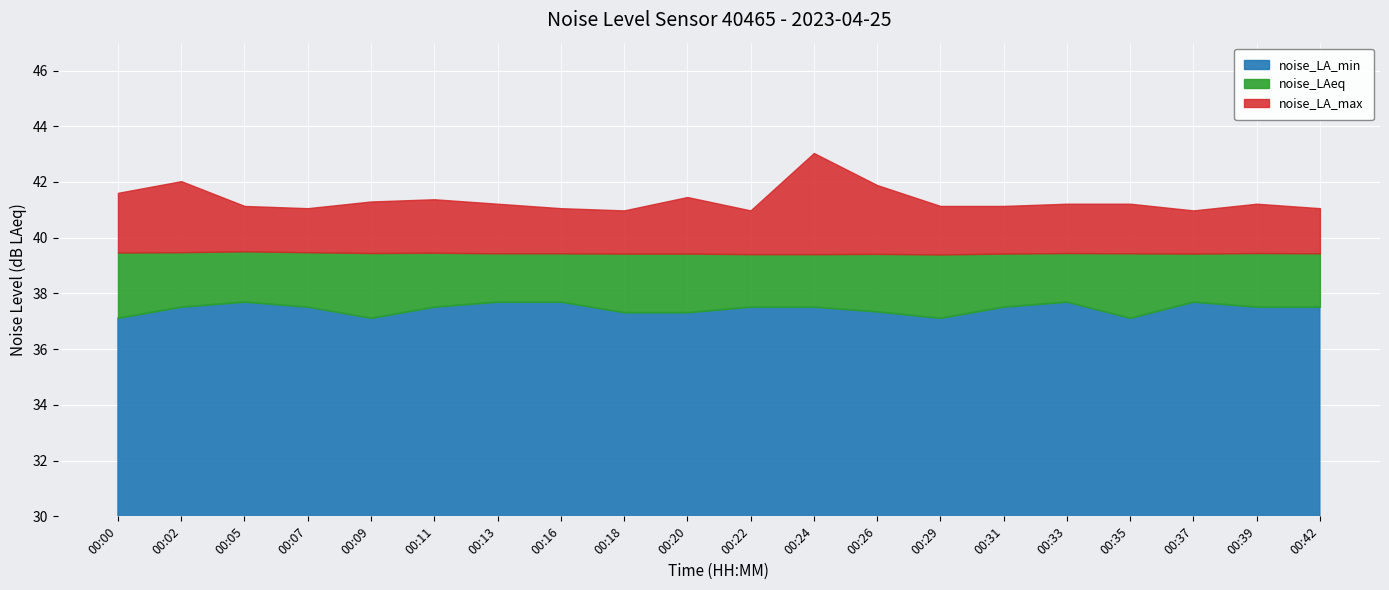

True or false: noise_LAeq and noise_LA_max intersect in this chart.

False